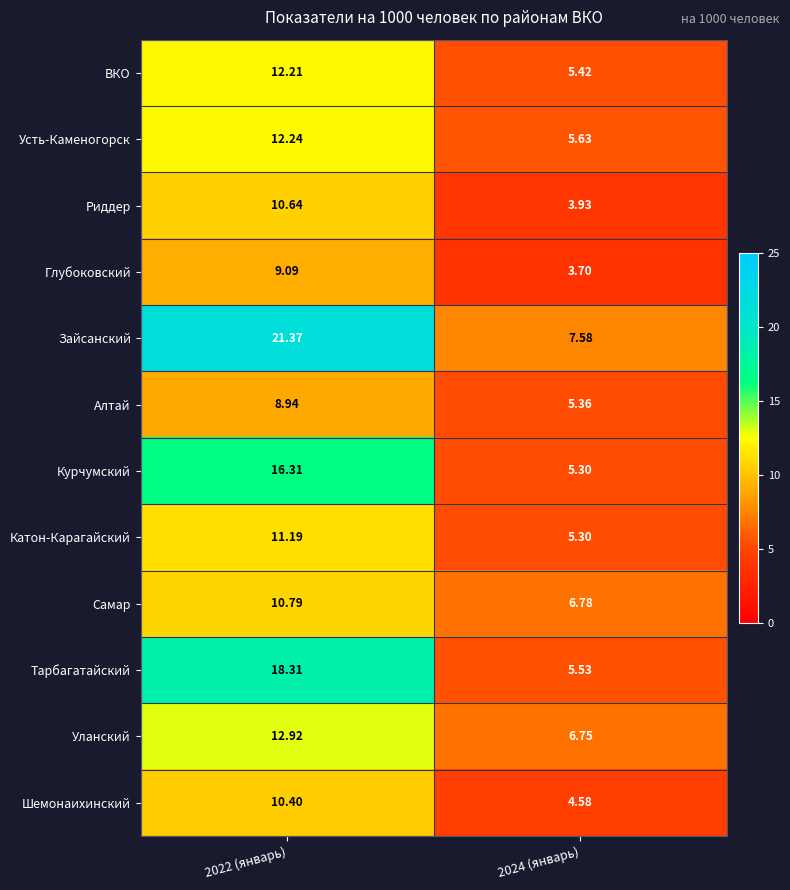

Rank the series by their maximum value, from highest to lowest.

Зайсанский, Тарбагатайский, Курчумский, Уланский, Усть-Каменогорск, ВКО, Катон-Карагайский, Самар, Риддер, Шемонаихинский, Глубоковский, Алтай